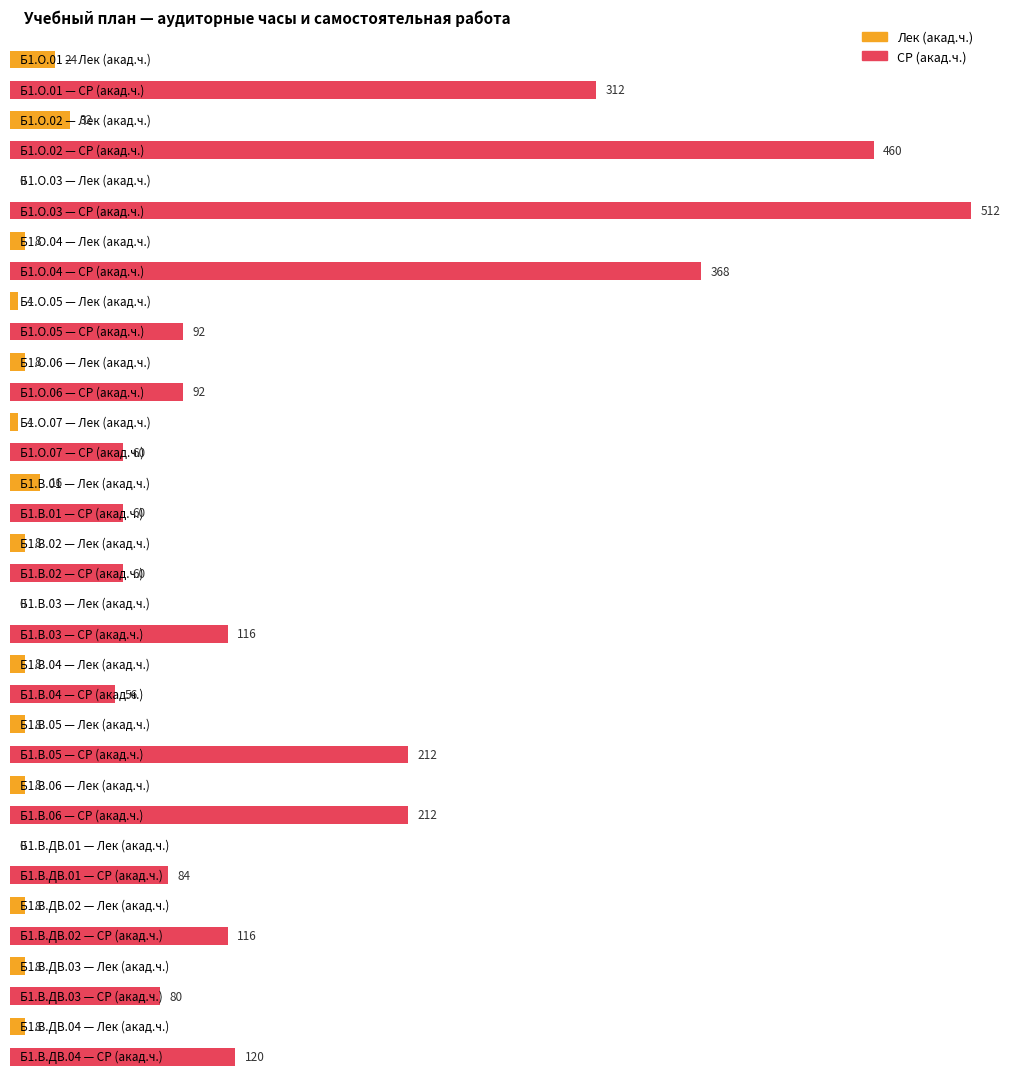

What is the sum of the СР values at Б1.В.01 and Б1.О.02?

520